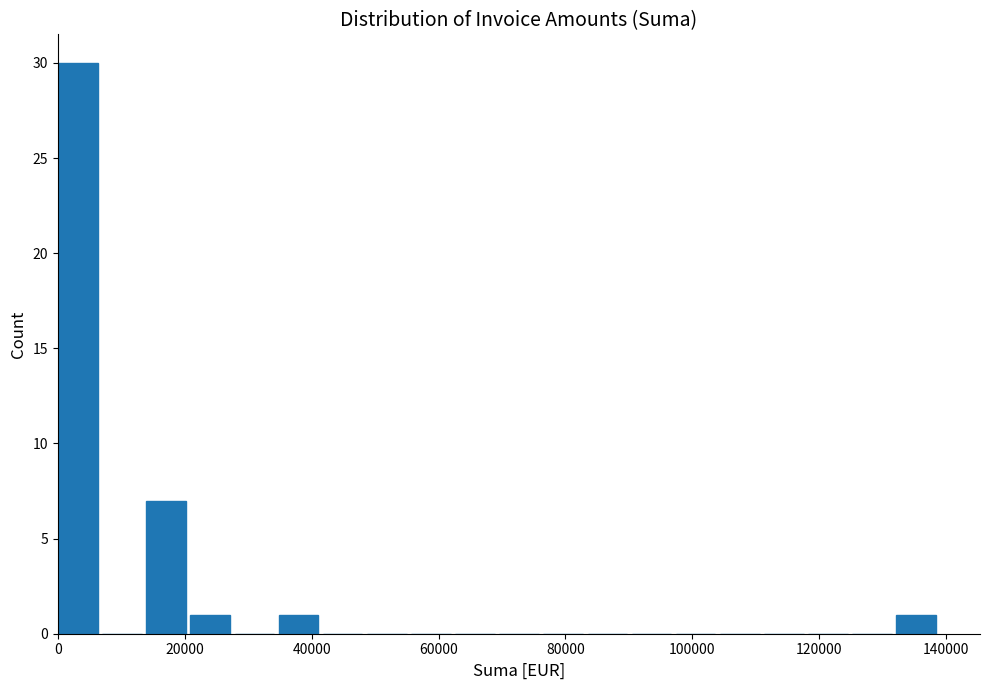

Read against the x-axis, roughly where is the centre of the tallest bar?

4000